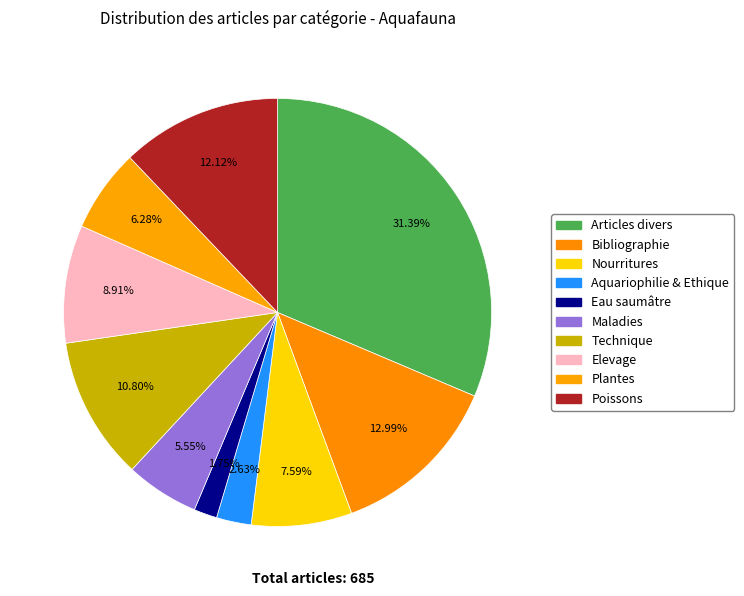

What is the change in value from Maladies to Technique?

+36